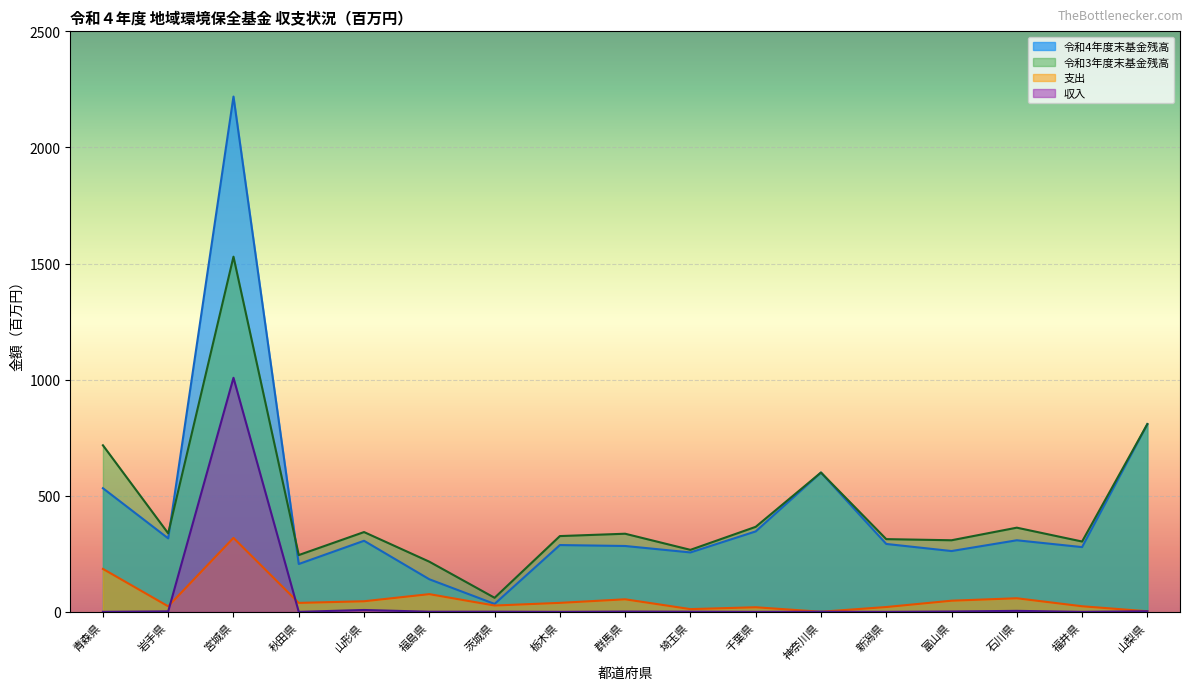

In 令和3年度末基金残高, how many points are higher than both neighbors (excluding endpoints)?

5